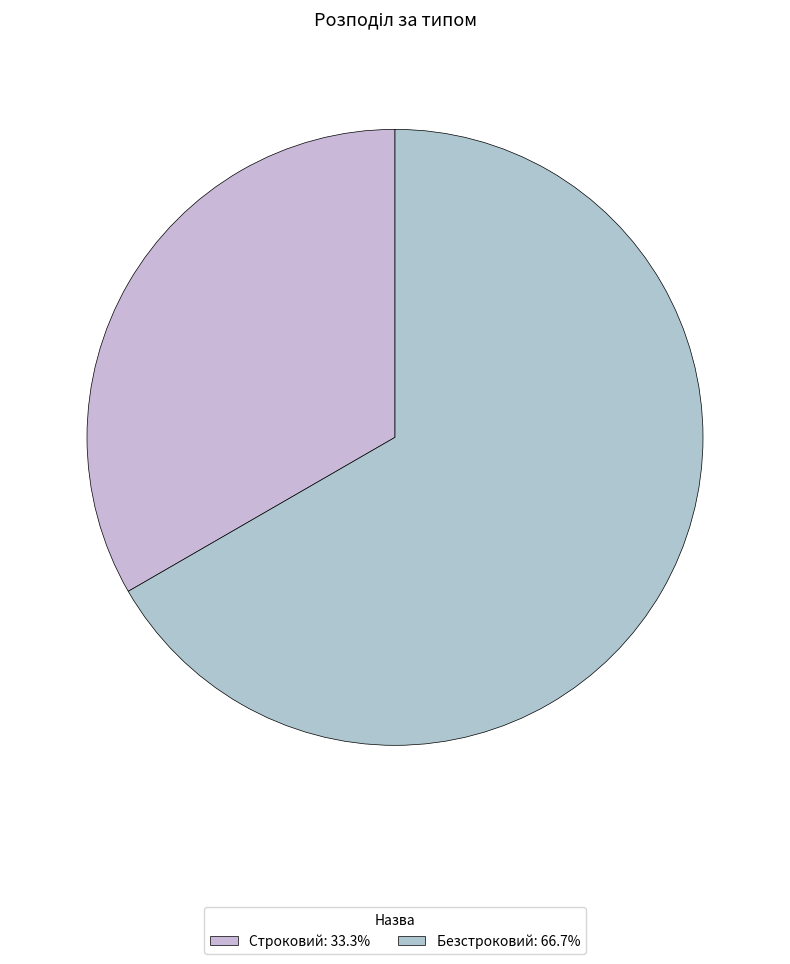

Which category has the biggest portion of the pie?

Безстроковий